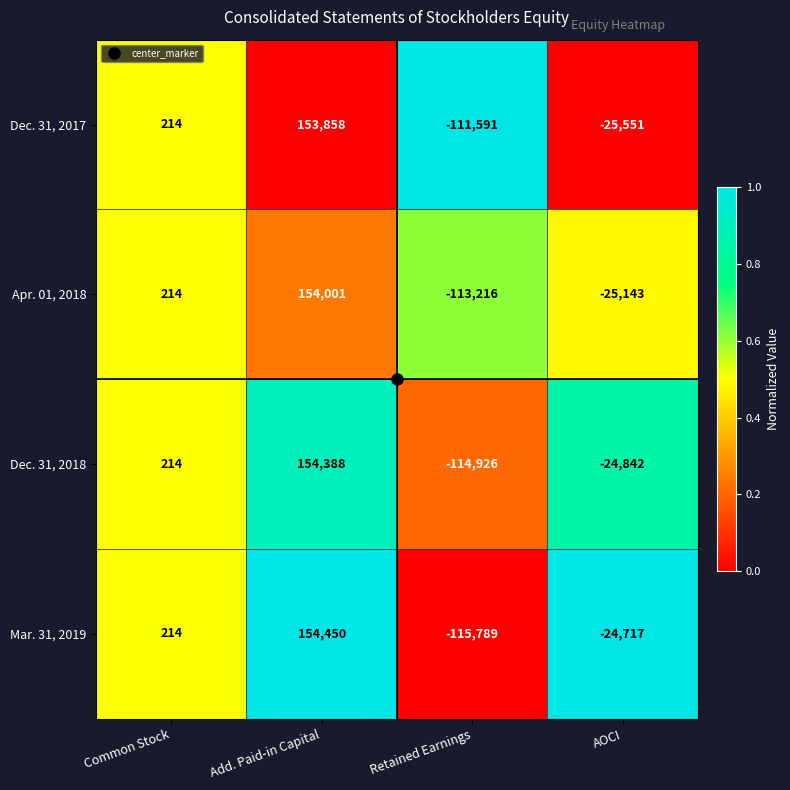

Rank the series by their maximum value, from highest to lowest.

Mar. 31, 2019, Dec. 31, 2018, Apr. 01, 2018, Dec. 31, 2017